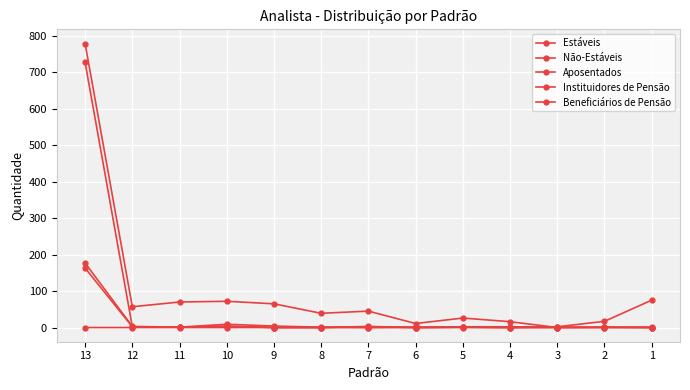

How many interior local valleys does the Beneficiários de Pensão series have?

2